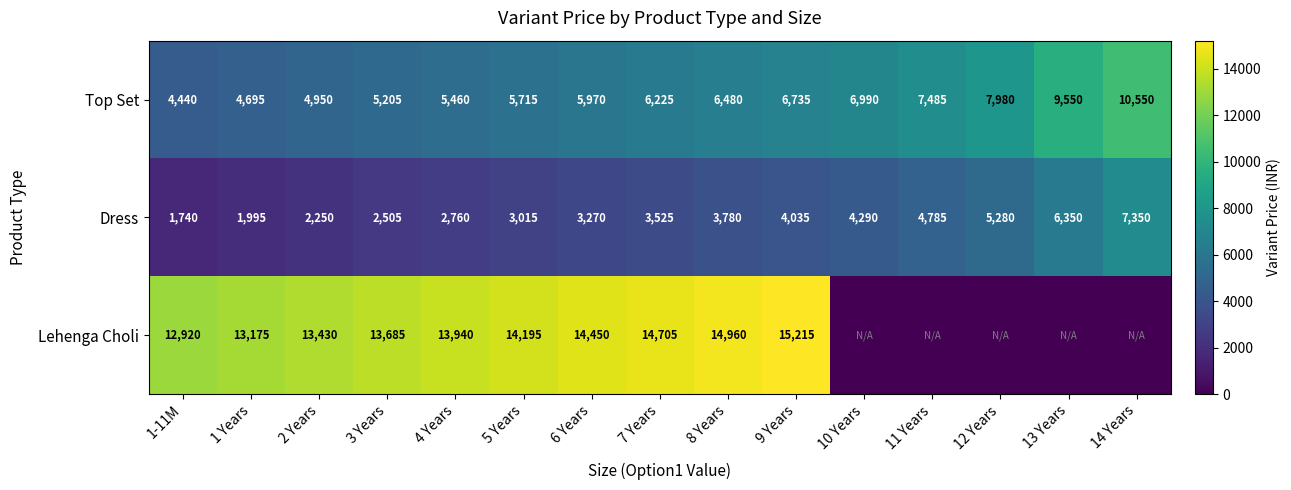

What is the average value of the Dress series?

3795